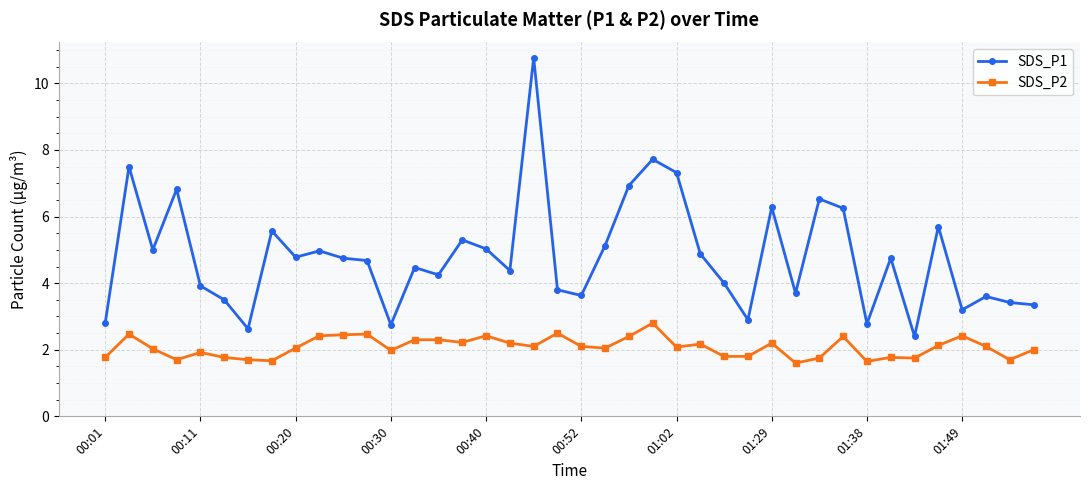

What is the minimum value shown in the chart?

1.6